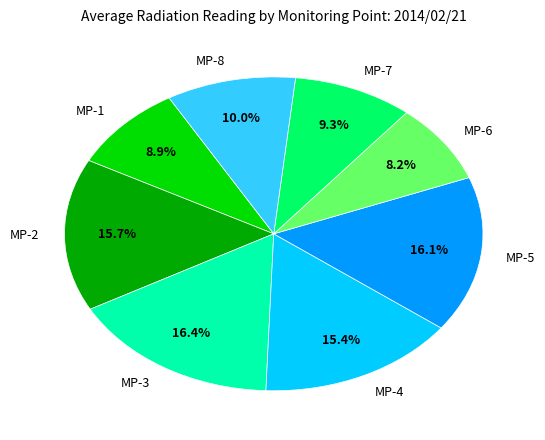

What is the smallest slice in the pie chart?

MP-6